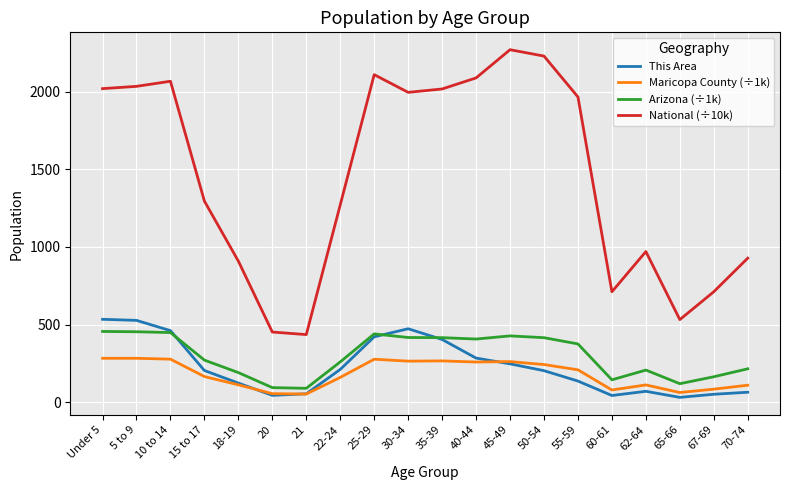

Read the Arizona (÷1k) value at 18-19.

190.6